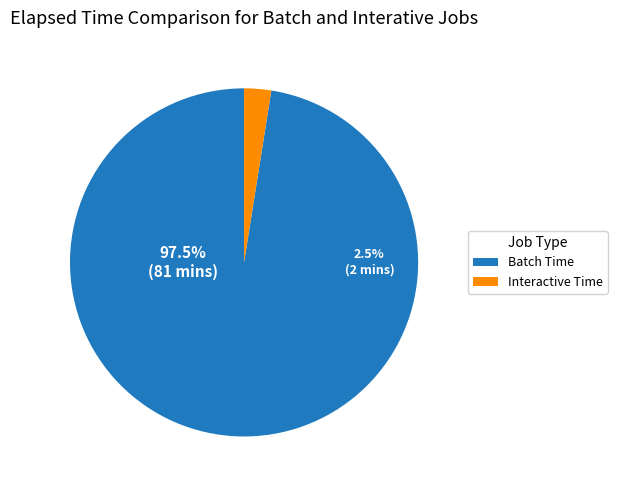

Is it true that 28 is 14% of the pie?

False